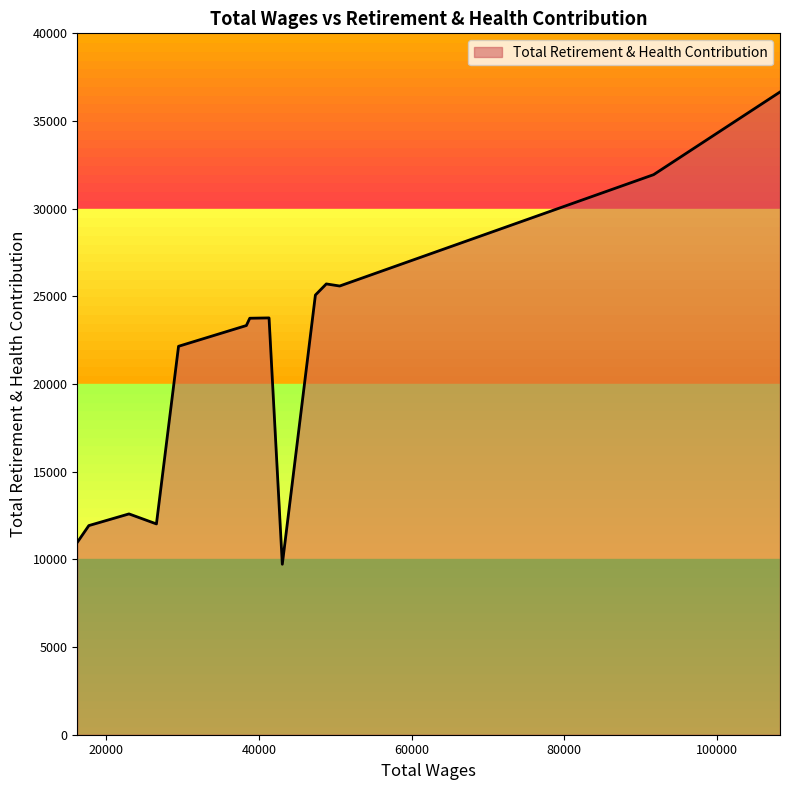

What is the difference between the maximum and minimum values?

26933